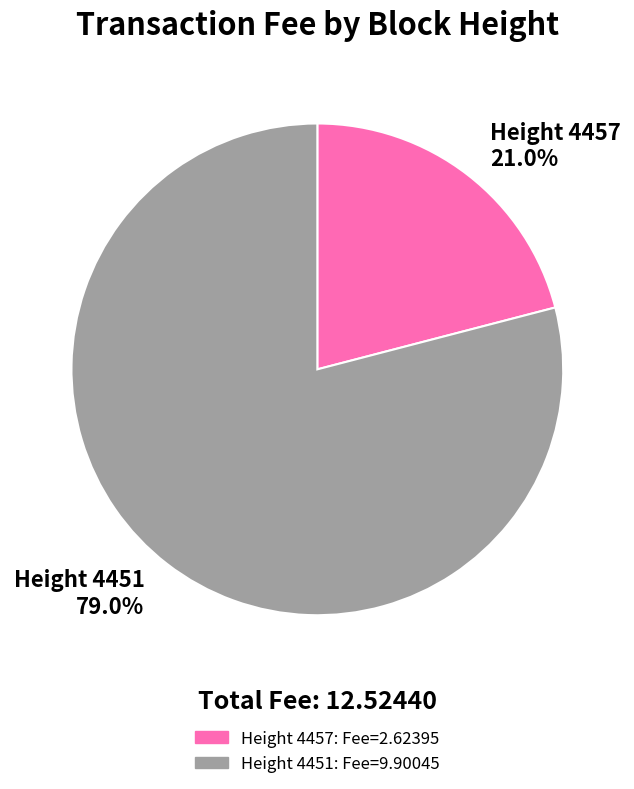

Which slice is the smallest?

Height 4457